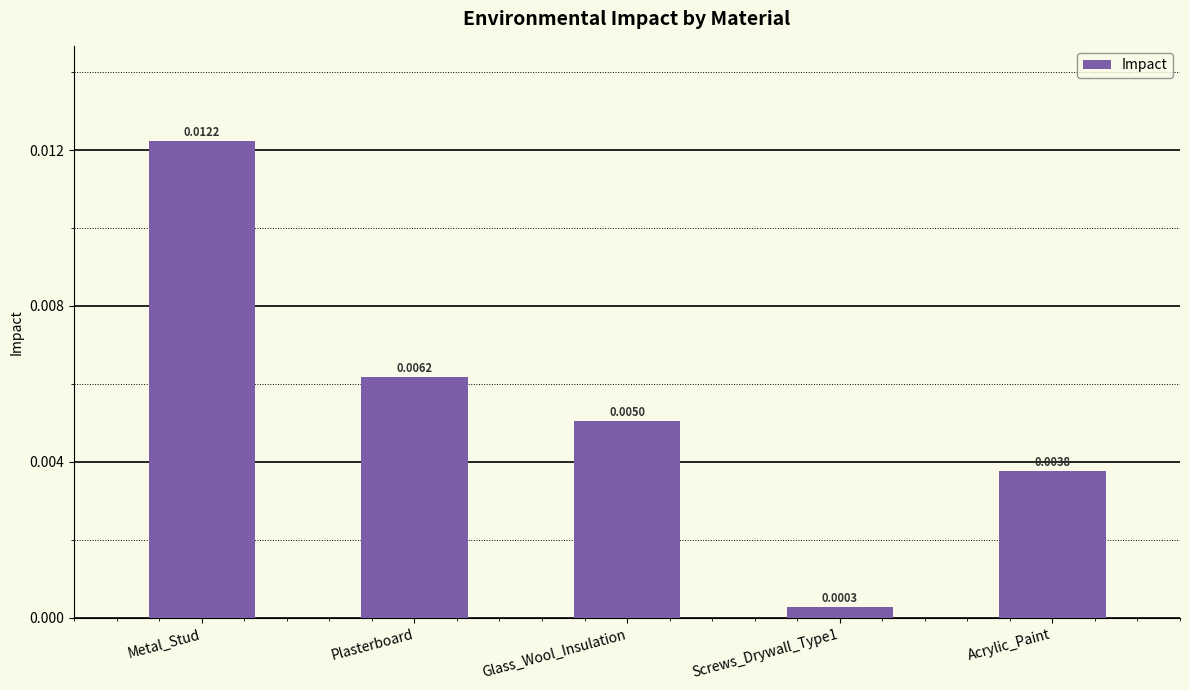

What is the label of the 3rd bar from the left?

Glass_Wool_Insulation